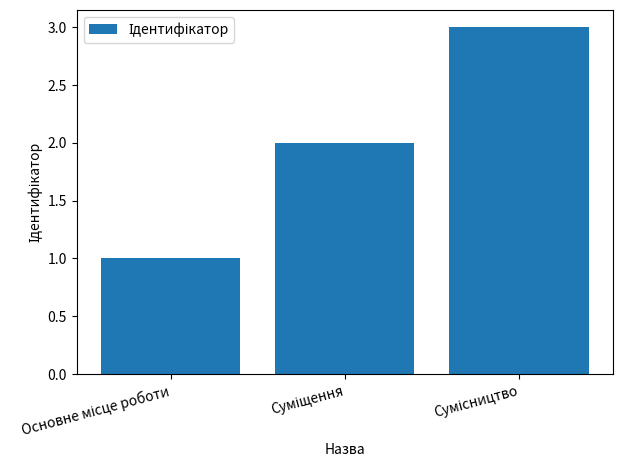

Reading right to left, what are all the values shown in this chart?

3	2	1